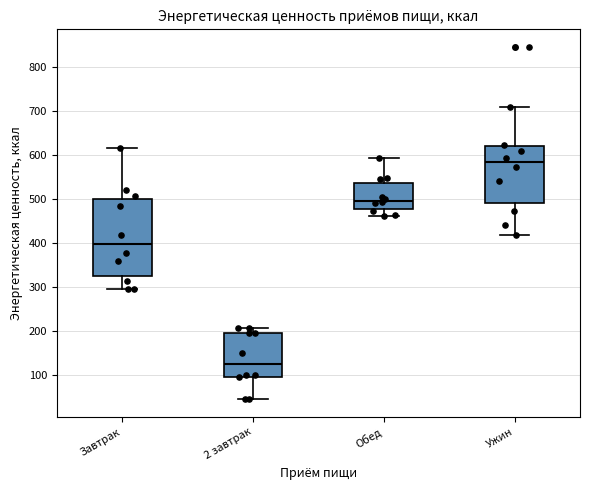

Which box is the tallest, from its lower edge to its upper edge?

Завтрак